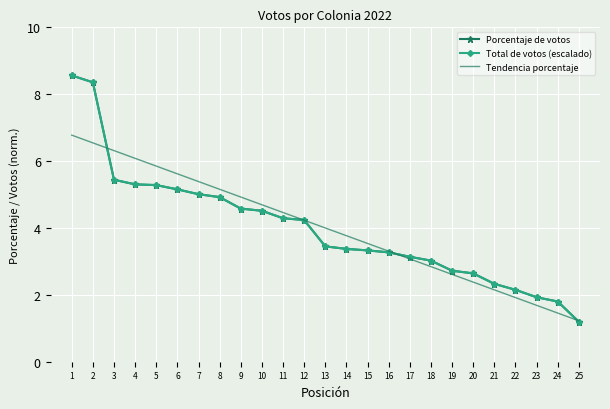

Which series changed the most between 1 and 13?

Porcentaje de votos